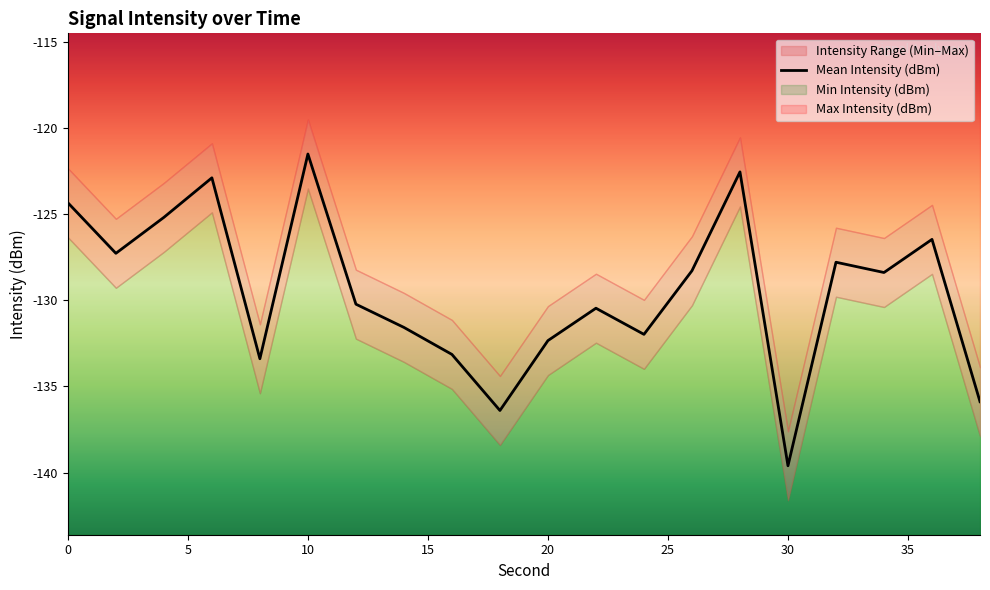

True or false: Mean Intensity (dBm) has a value of -121.5 at 10.

True